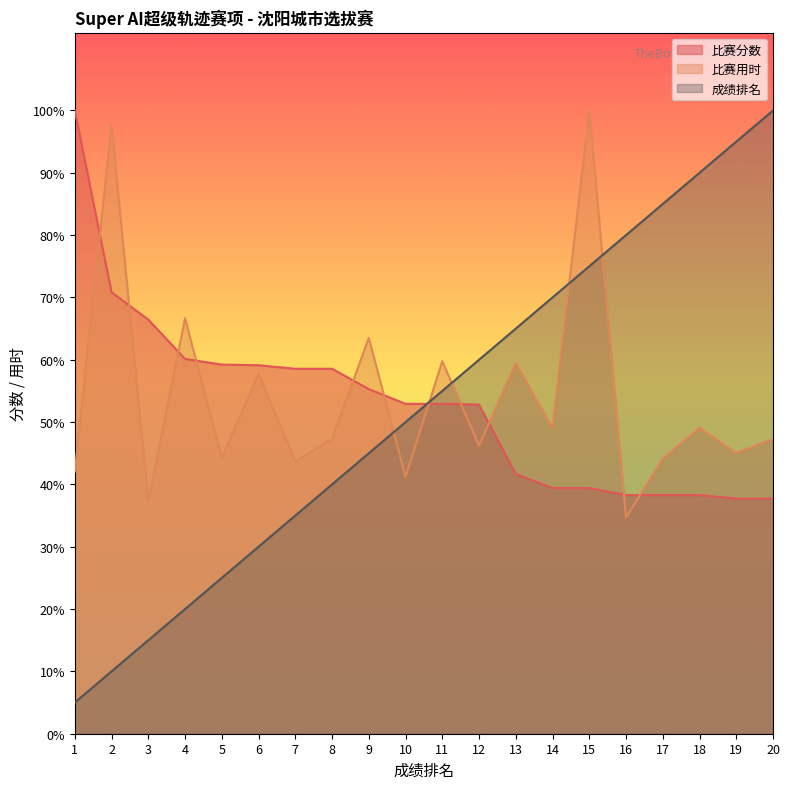

How many values in the 比赛分数 series exceed 423?

11